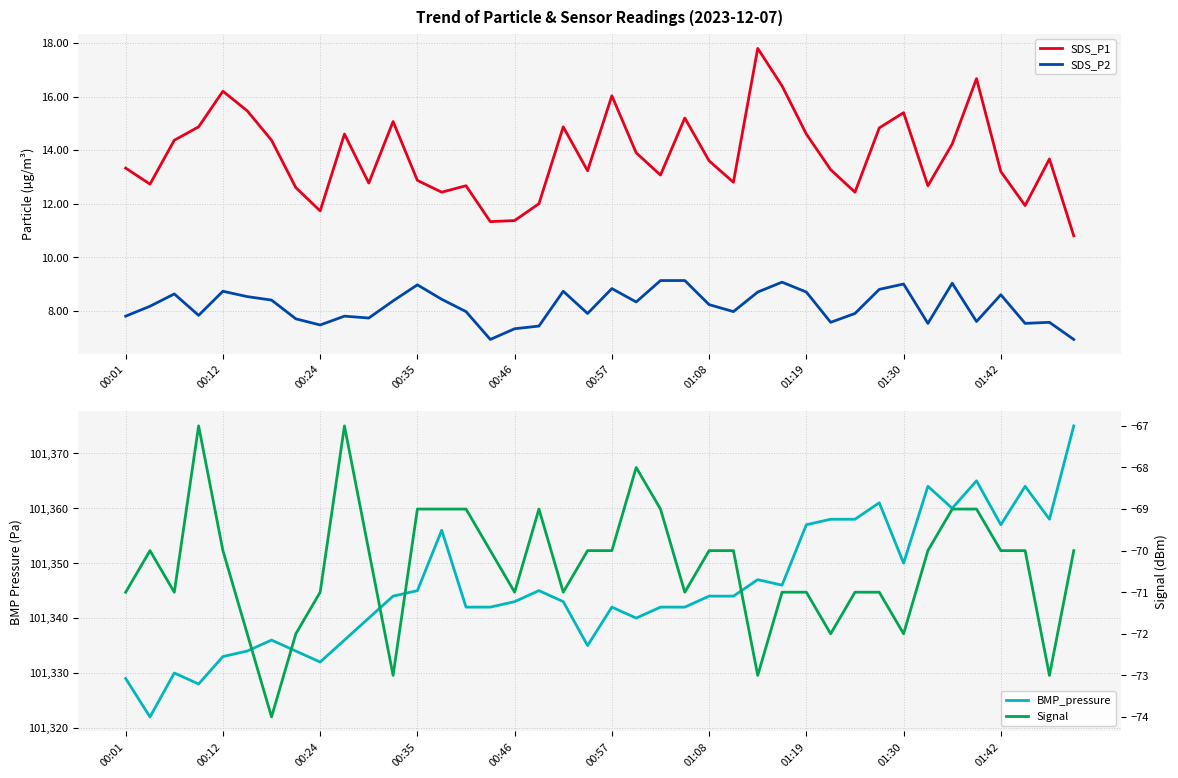

At how many categories does at least one series exceed 88396?

40